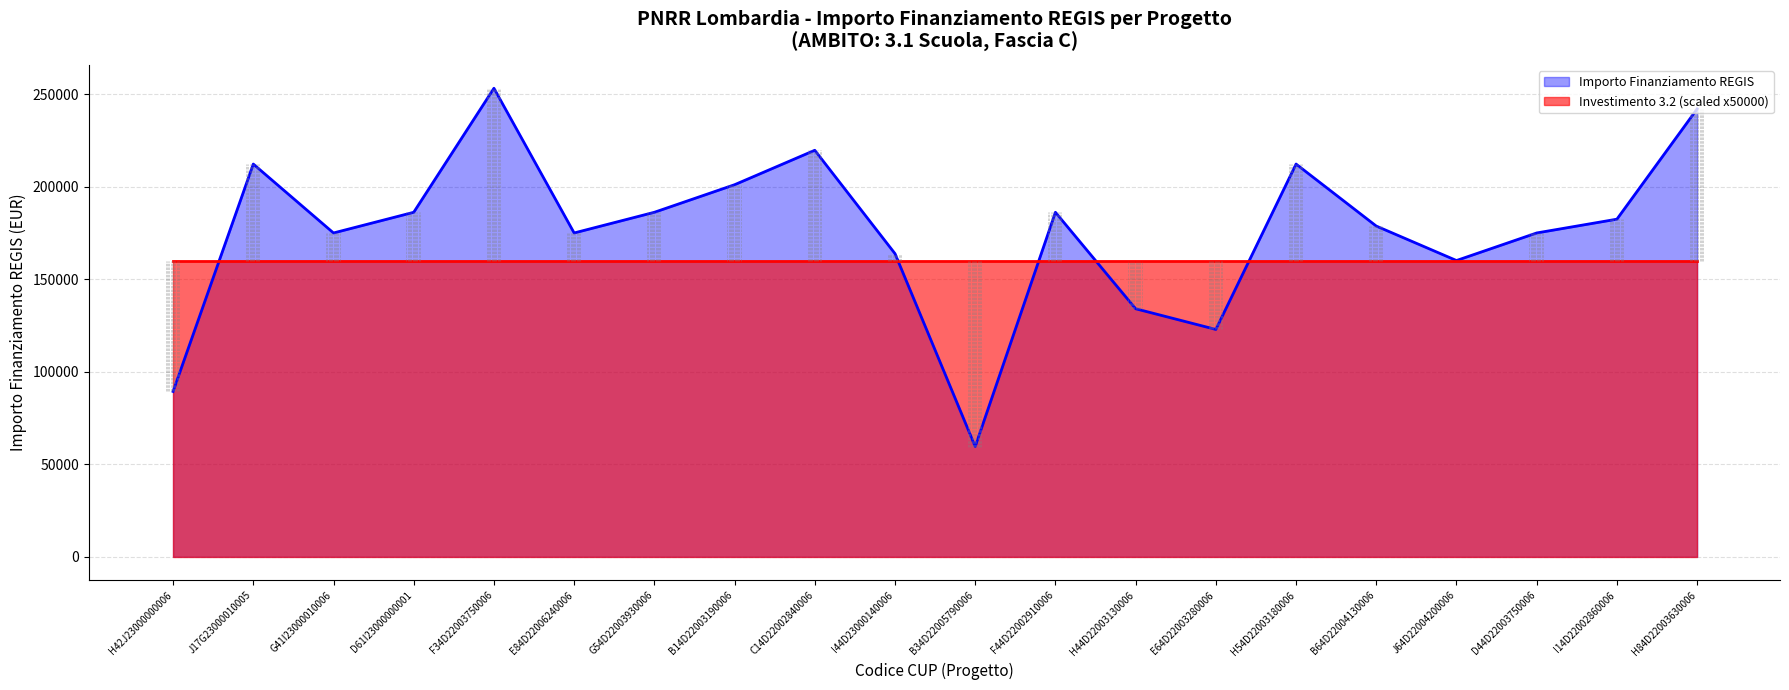

What is the sum of all values?

3517169.6